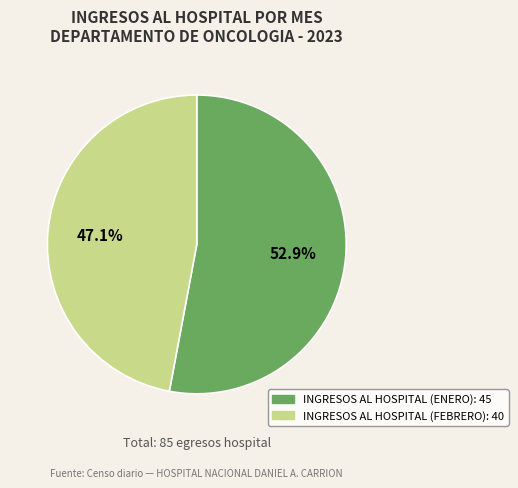

Is there a majority slice in this chart?

Yes